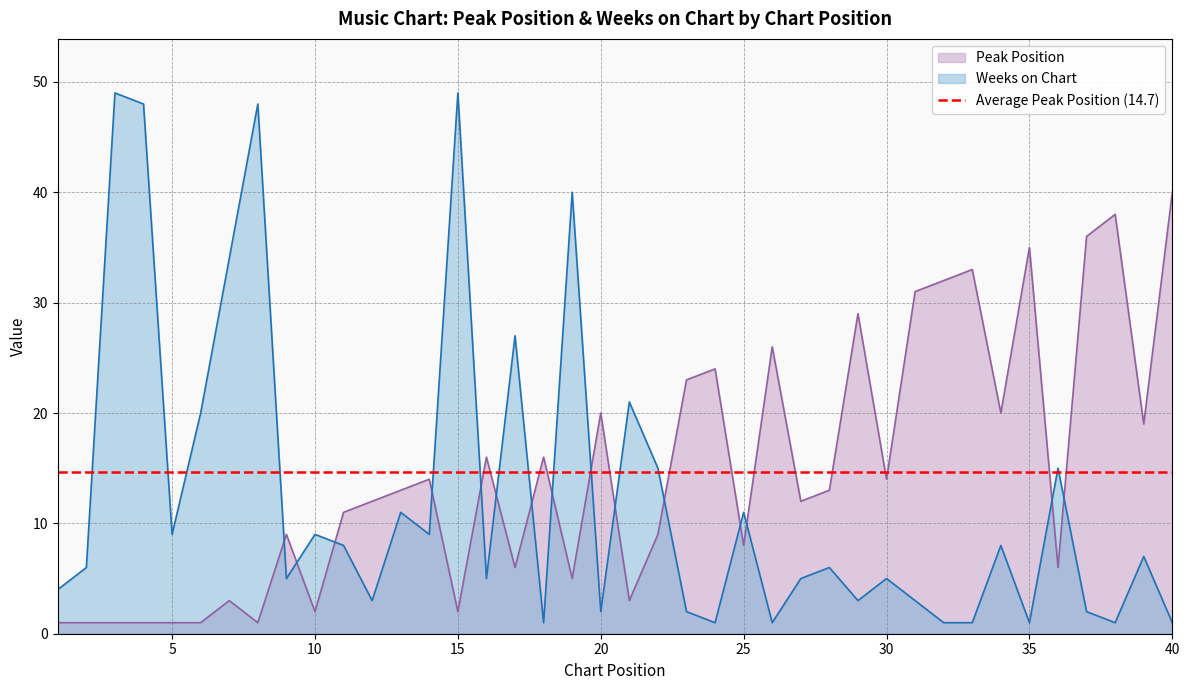

Where does the Peak Position series first go above 13?

14